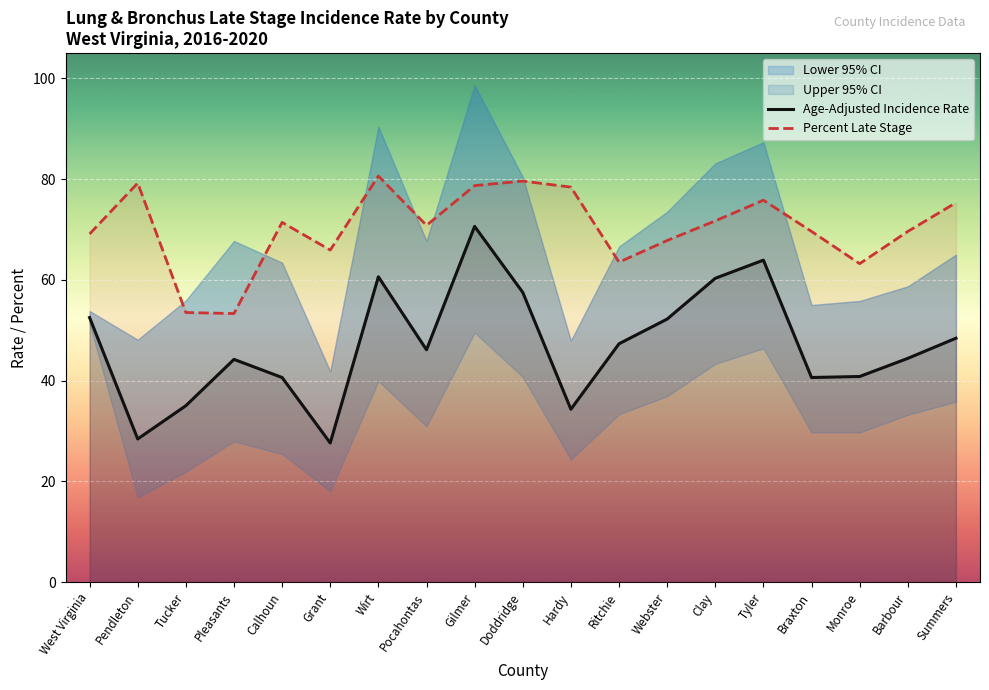

What is the label of the 12th point from the right?

Pocahontas